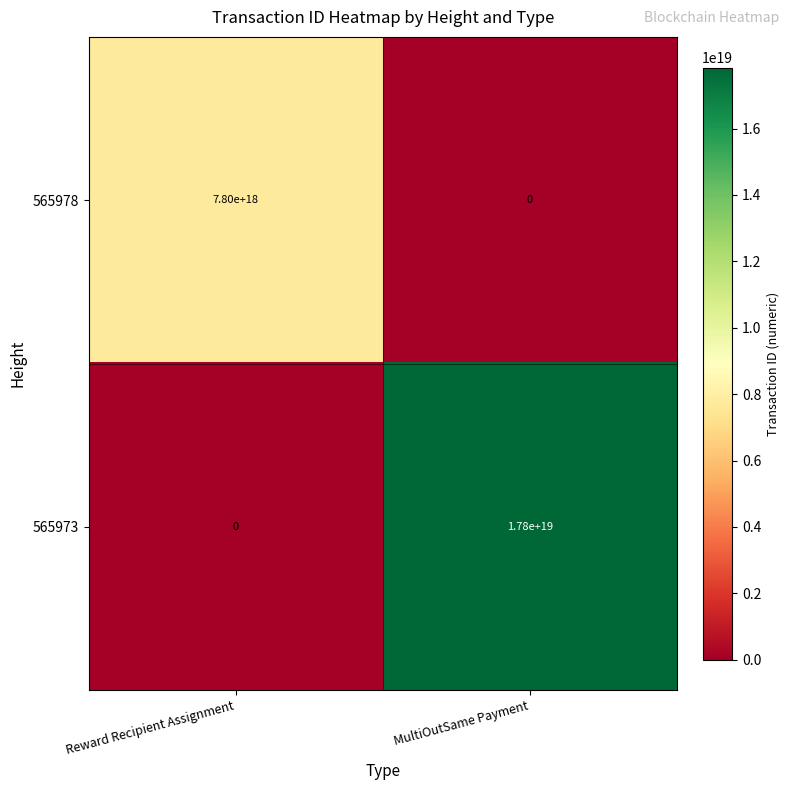

List the series in order of their overall mean, highest first.

565973, 565978